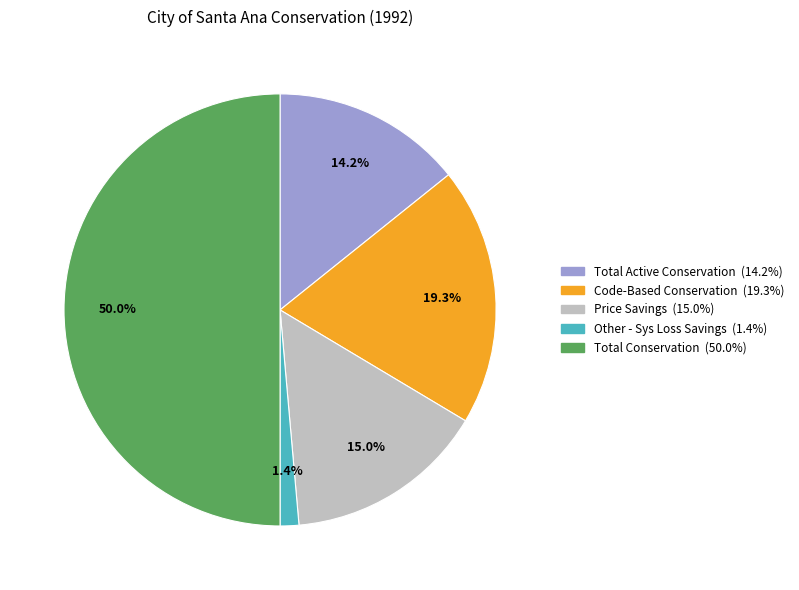

Combined, do Price Savings and Code-Based Conservation account for over 50%?

No